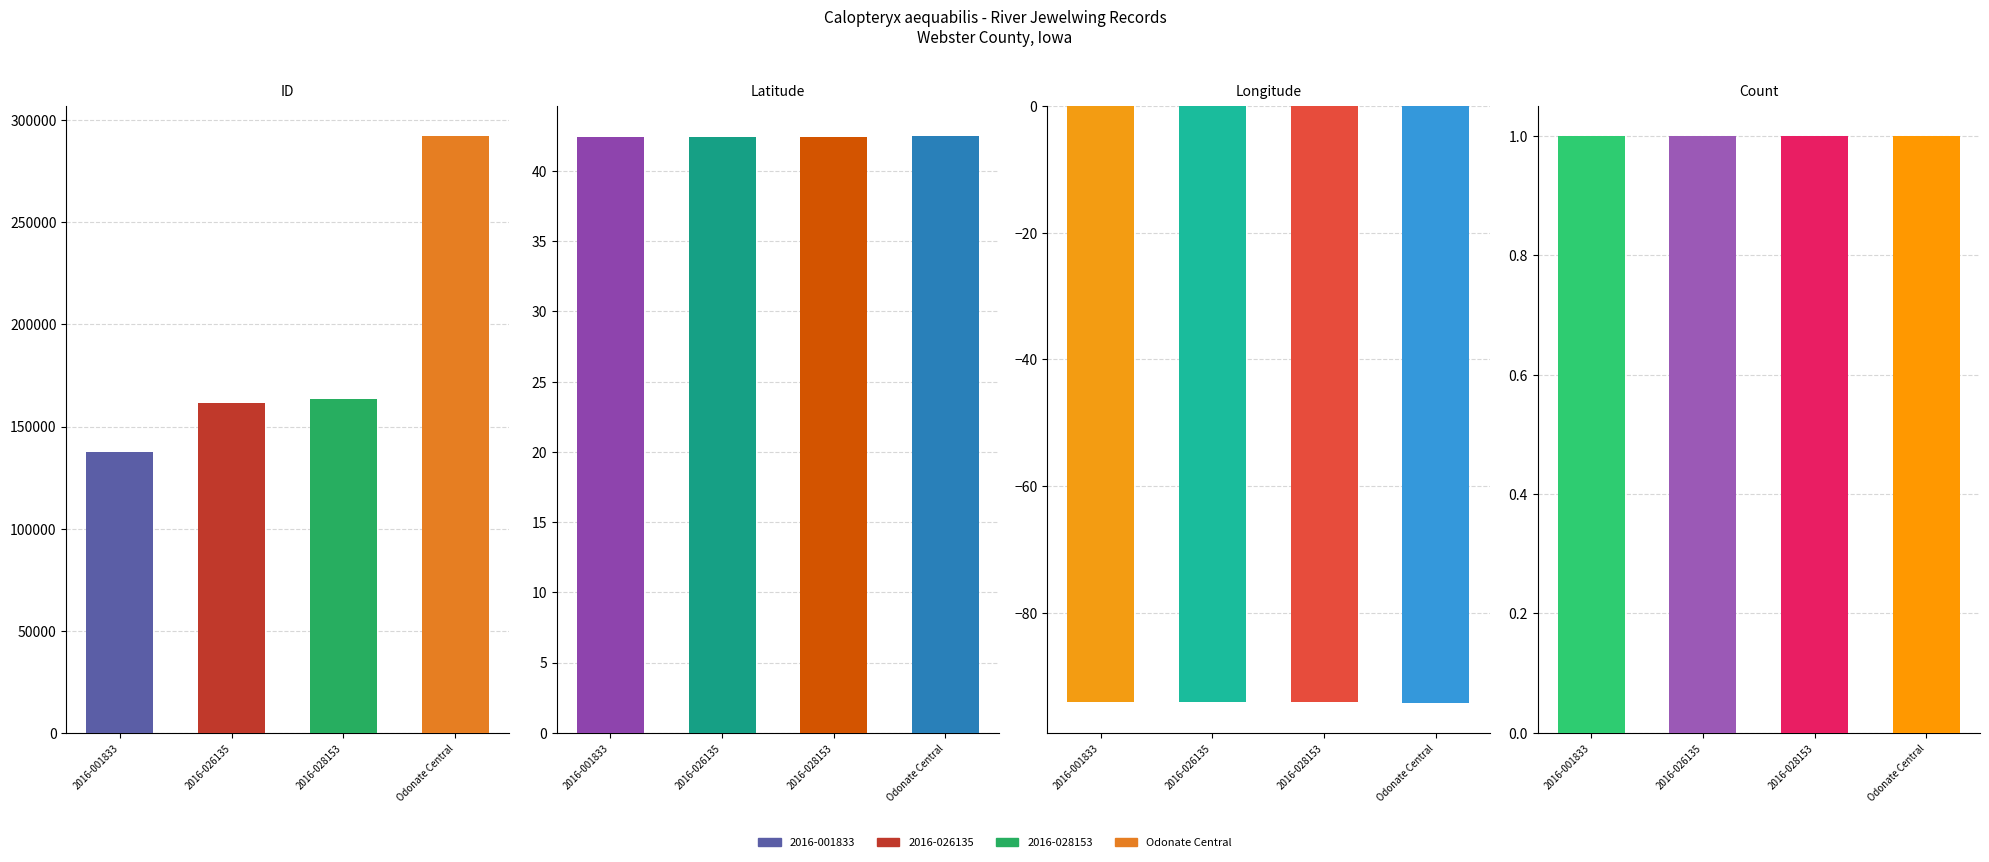

What is the sum of the Latitude values at 2016-026135 and Odonate Central?

84.9